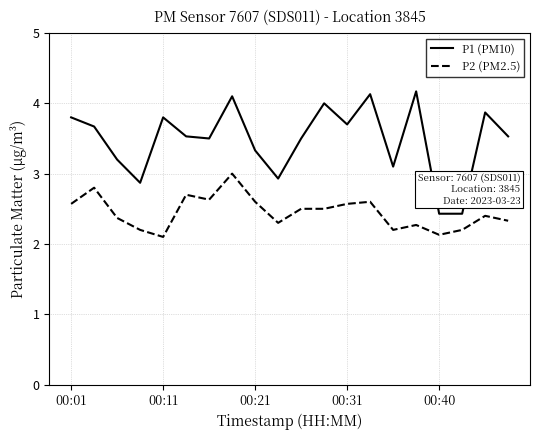

What is the difference between the maximum and minimum values in the P2 (PM2.5) series?

0.9